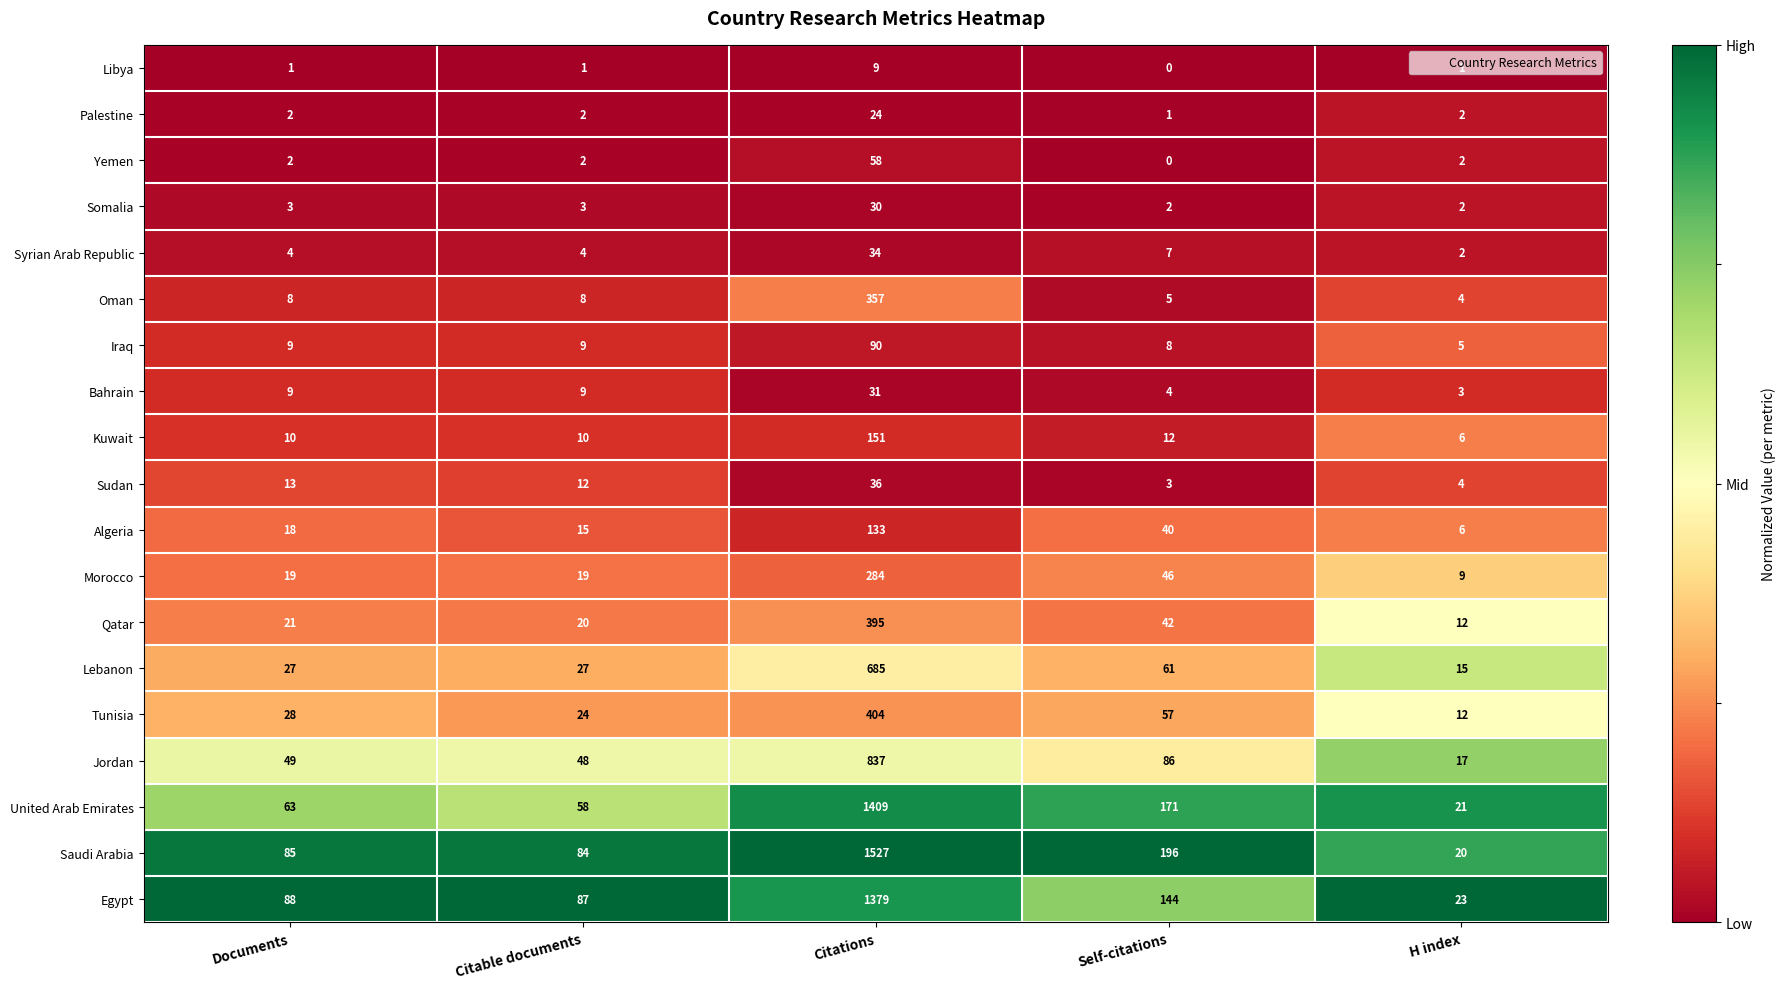

Which series changed the most between Documents and Self-citations?

Saudi Arabia